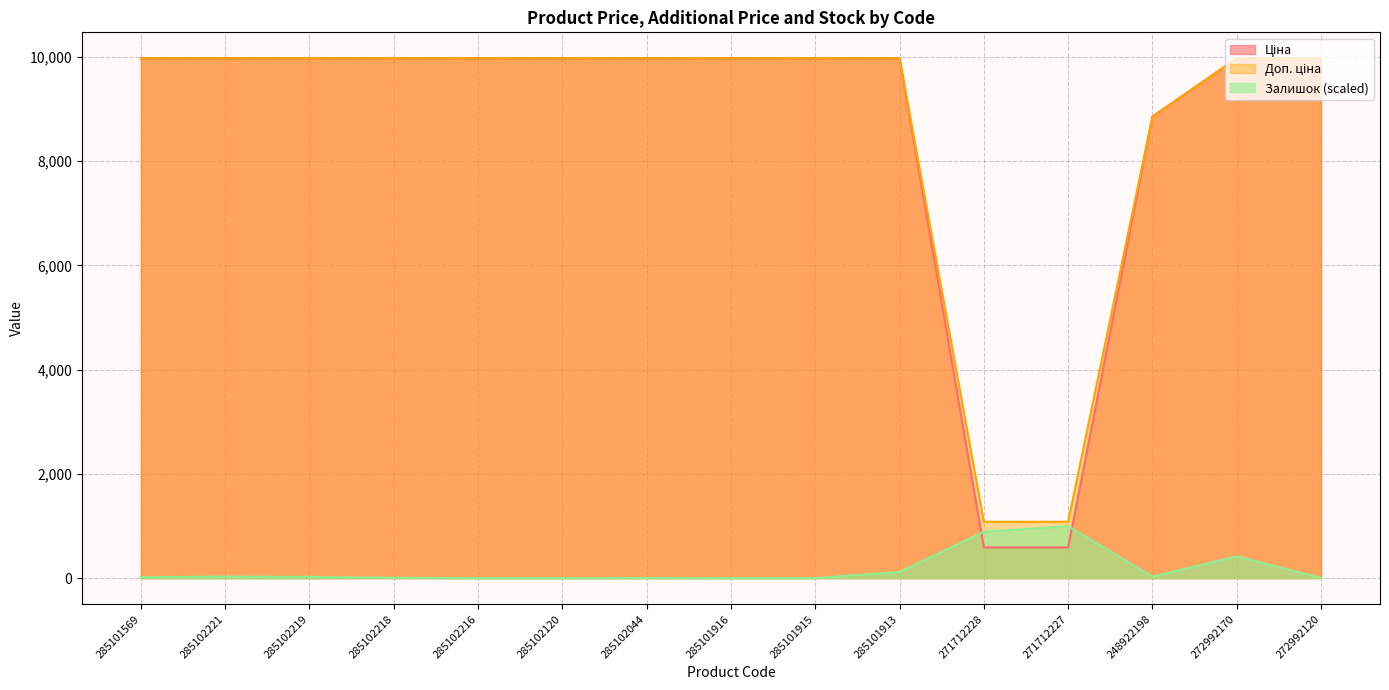

True or false: Доп. ціна has a value of 5752.8 at 285102216.

False